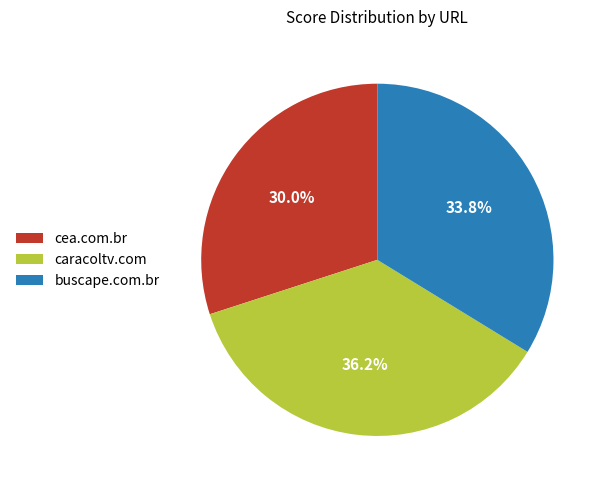

Combined, what portion of the pie is cea.com.br and buscape.com.br?

63.8%